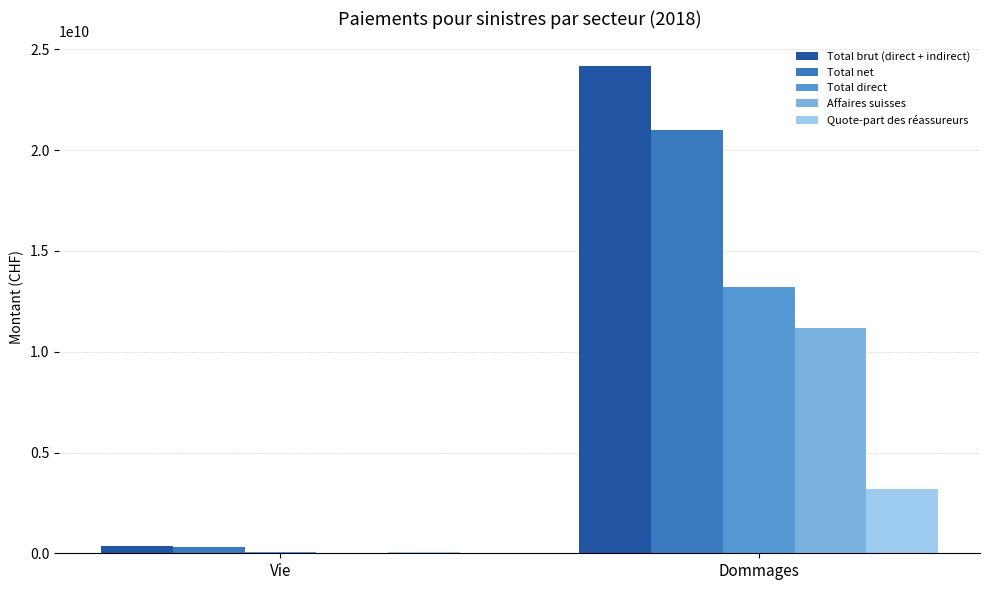

Reading left to right, transcribe all the data shown in this chart.

Total brut (direct + indirect): 338623100	24193305332
Total net: 295312705	21010393648
Total direct: 64425447	13220822406
Affaires suisses: 2218003	11180964375
Quote-part des réassureurs: 43310395	3182911684